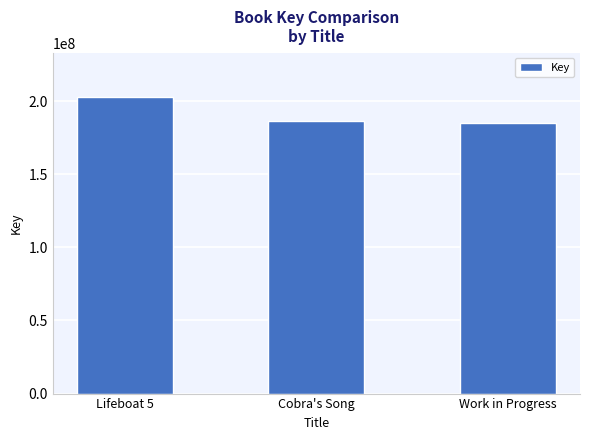

What is the average value?

191395799